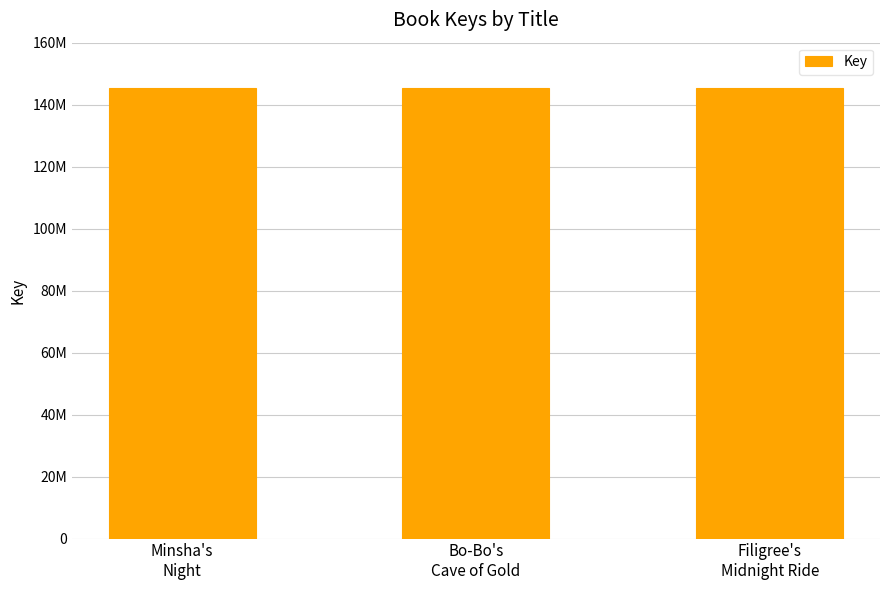

The chart shows a value of 242434999 at Bo-Bo's
Cave of Gold. True or false?

False